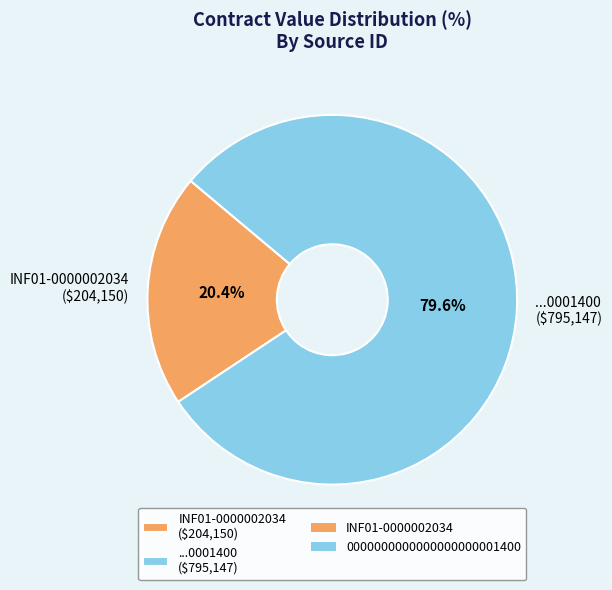

Does INF01-0000002034 ($204,150) represent more than half of the total?

No